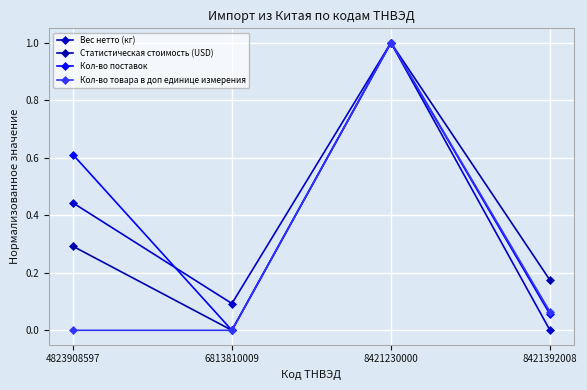

How many values in the Кол-во поставок series exceed 0?

3